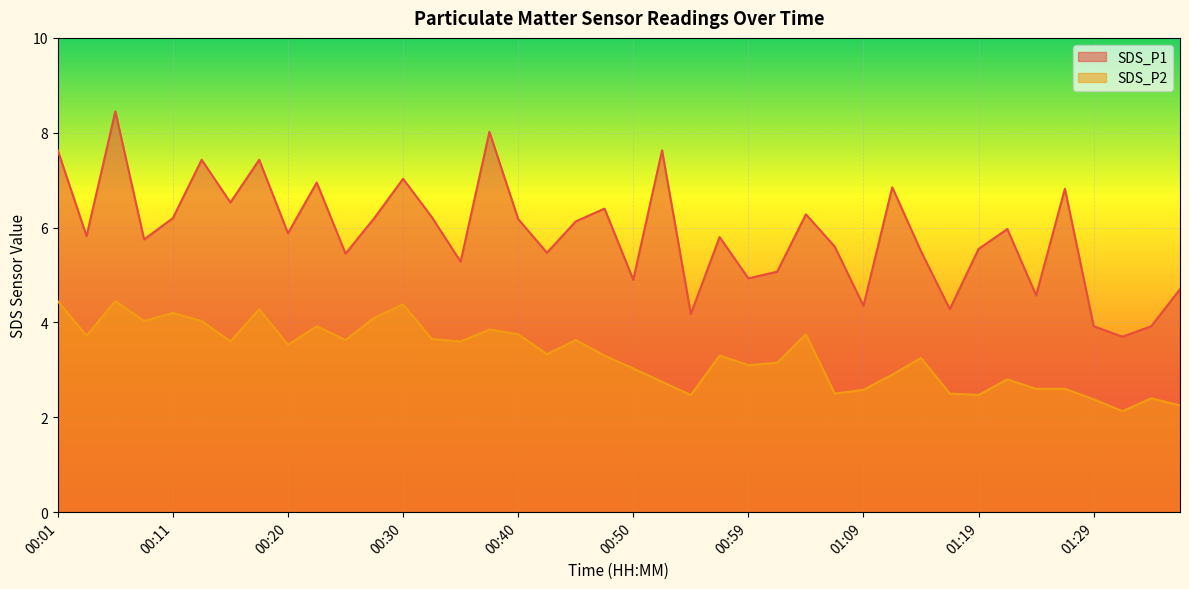

What are all the series names shown in the legend?

SDS_P1, SDS_P2